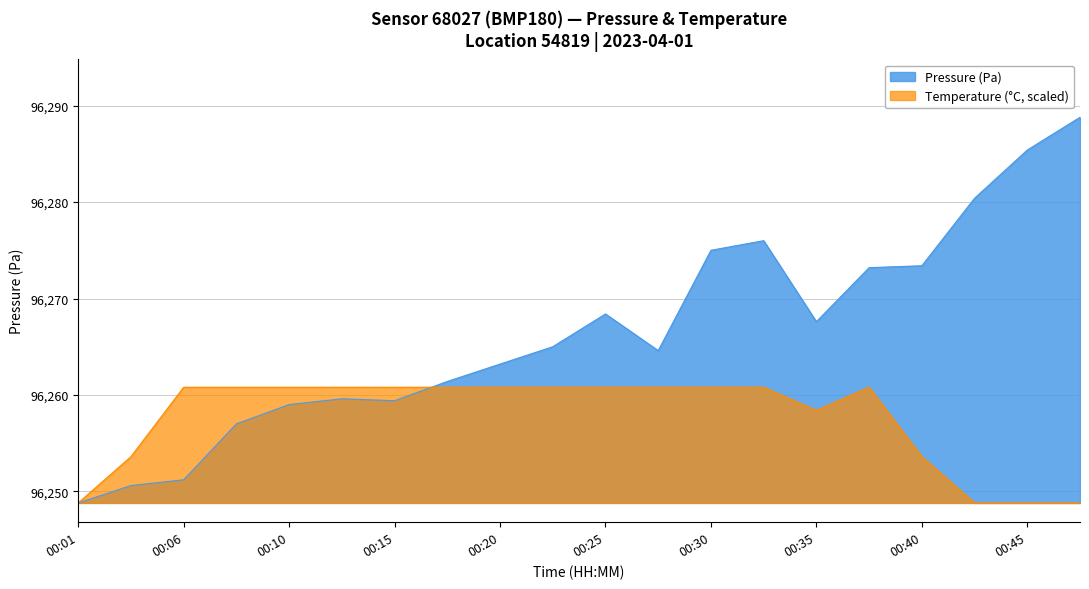

How many intersections are there between temperature and pressure?

1